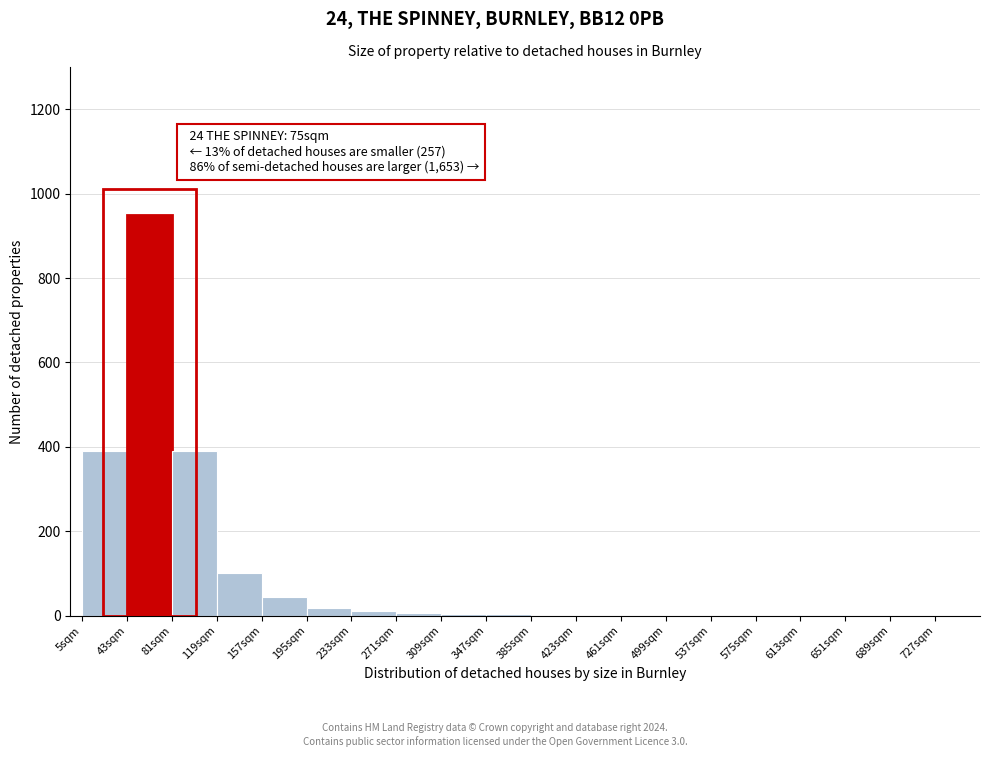

Over which range of the x-axis is the bar tallest?

43 to 81